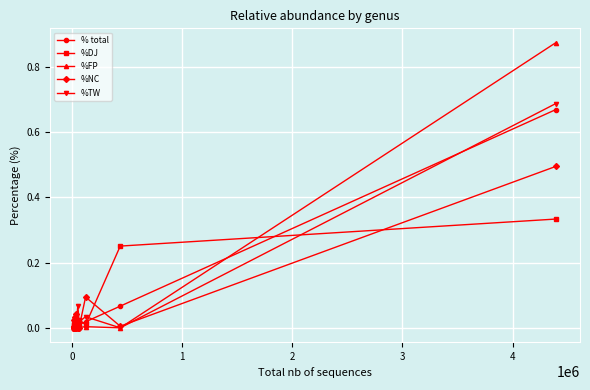

Which series has the widest spread of values?

%FP